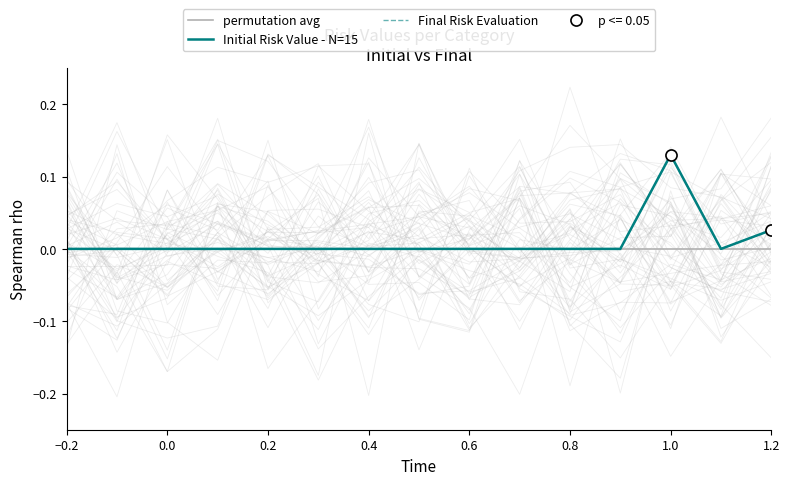

What is the sum of all Final Risk Evaluation values?

0.2